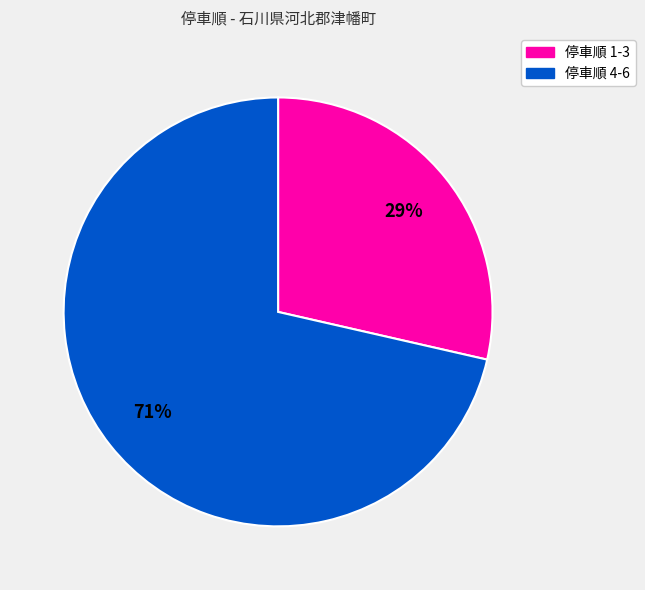

To the nearest percent, what is the average slice percentage?

50%